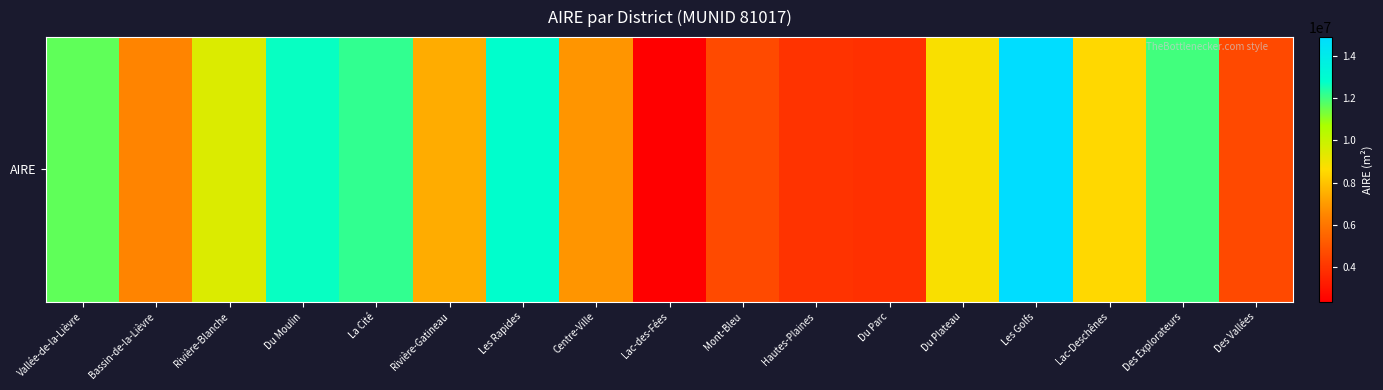

What is the ratio of the value at Rivière-Gatineau to the value at Bassin-de-la-Lièvre?

1.2